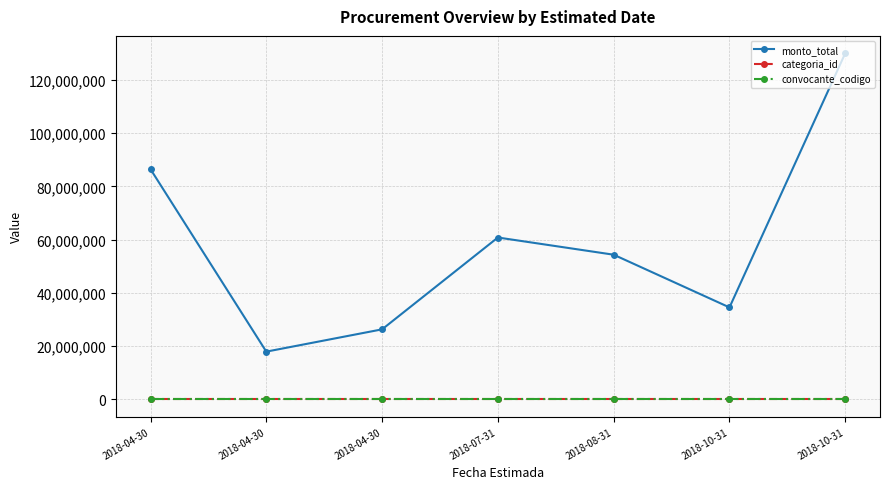

Is the value of categoria_id at 2018-04-30 greater than the value of monto_total at 2018-04-30?

No